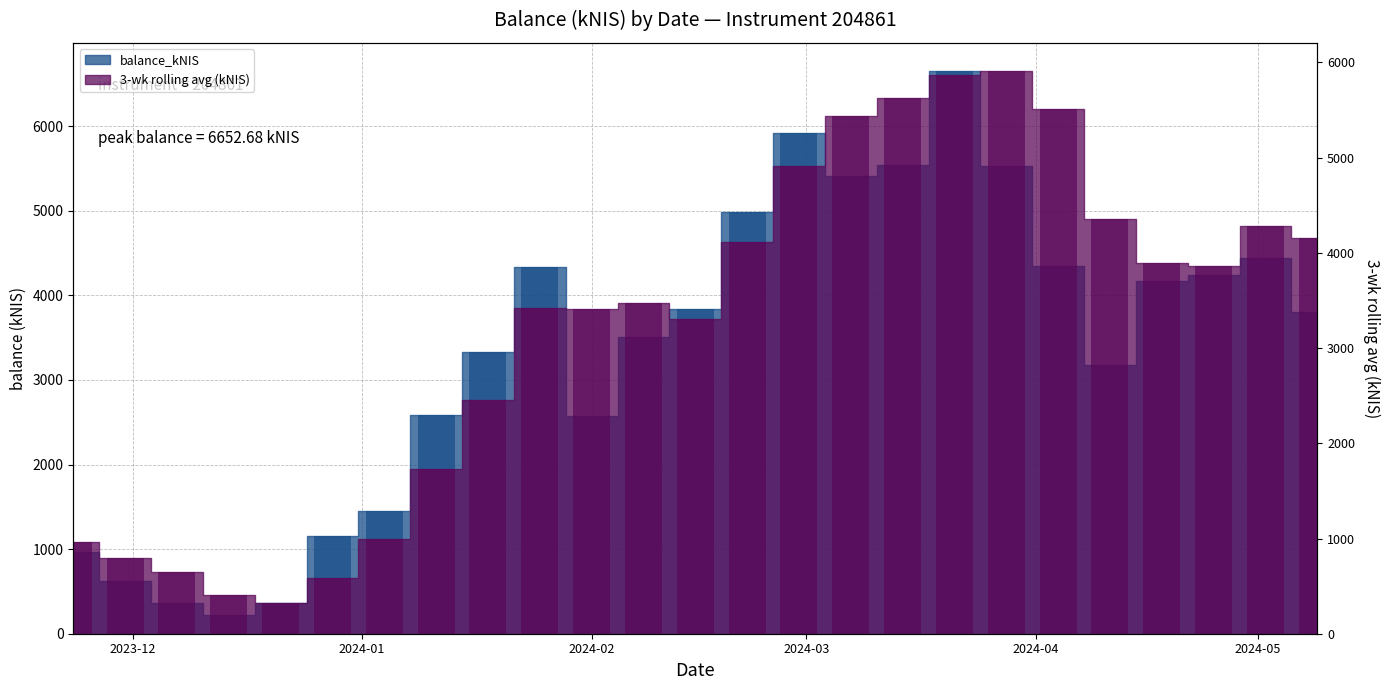

List the labels in order of value, smallest first.

2023-12-14, 2023-12-07, 2023-12-21, 2023-11-30, 2023-11-23, 2023-12-28, 2024-01-04, 2024-02-01, 2024-01-11, 2024-04-11, 2024-01-18, 2024-02-08, 2024-05-09, 2024-02-15, 2024-04-18, 2024-04-25, 2024-01-25, 2024-04-04, 2024-05-02, 2024-02-22, 2024-03-07, 2024-03-28, 2024-03-14, 2024-02-29, 2024-03-21